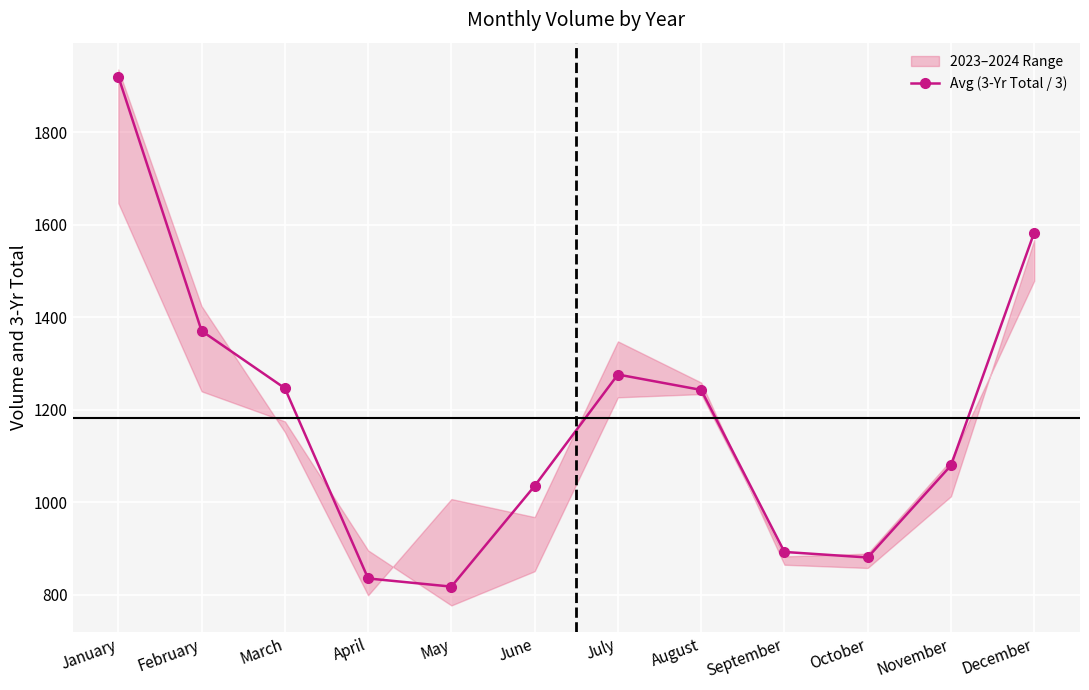

What is the smallest value displayed?

817.7